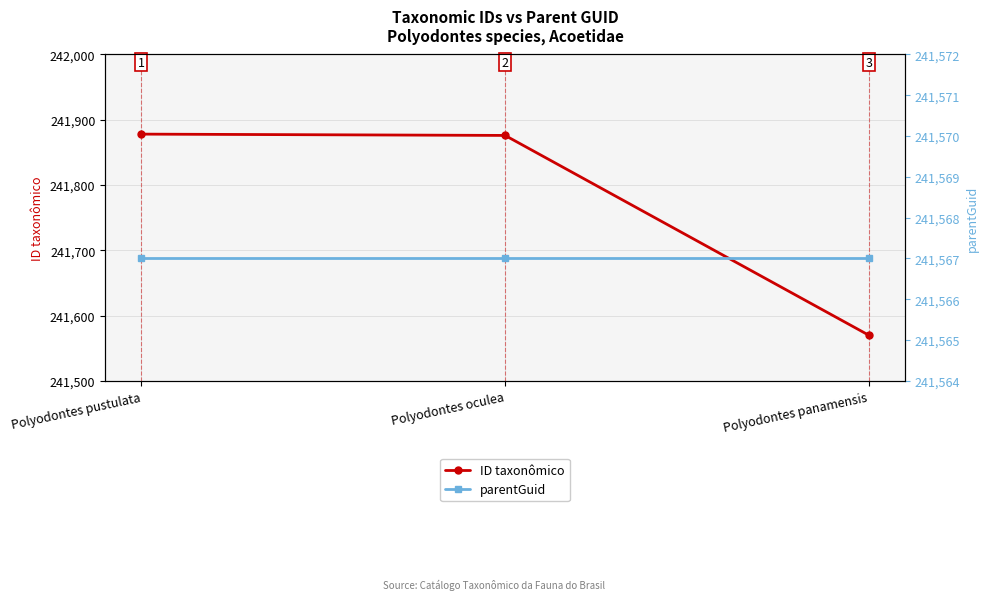

At Polyodontes panamensis, list the series in order from largest to smallest.

ID taxonômico, parentGuid